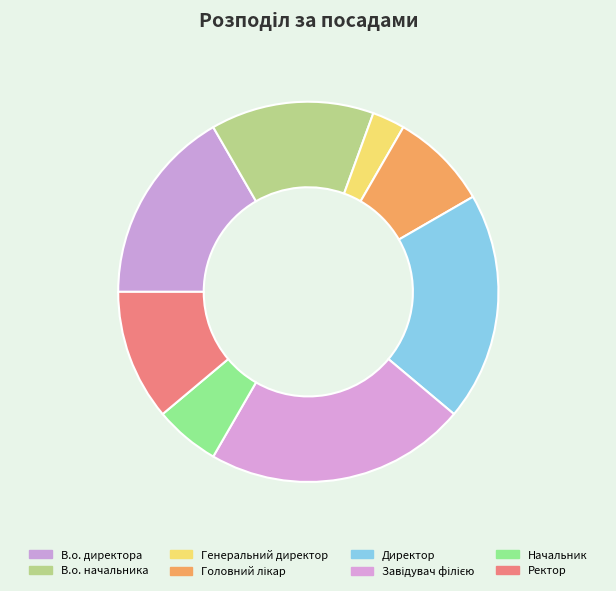

Count the number of slices in the pie.

8